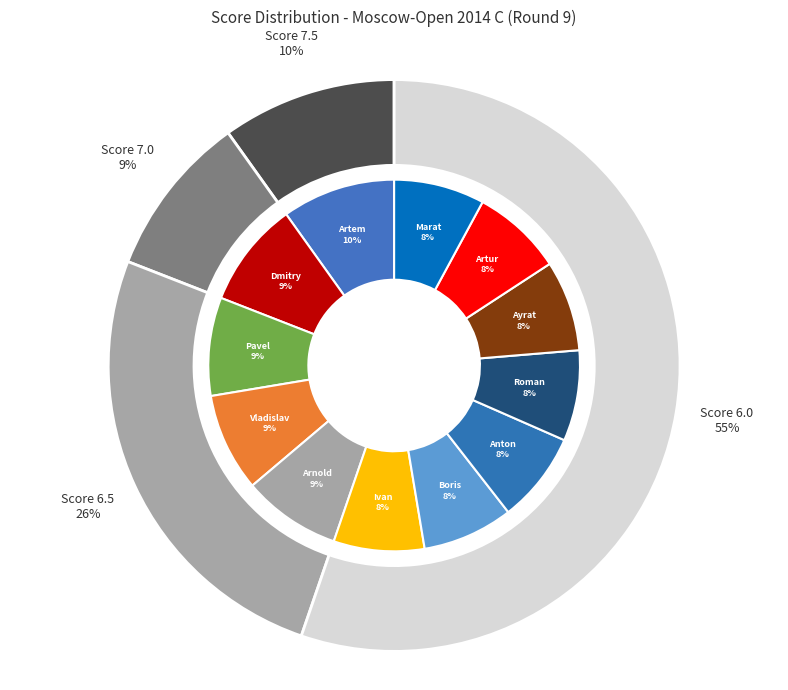

To the nearest percent, what percentage of the pie is Sadovsky Artem?

10%